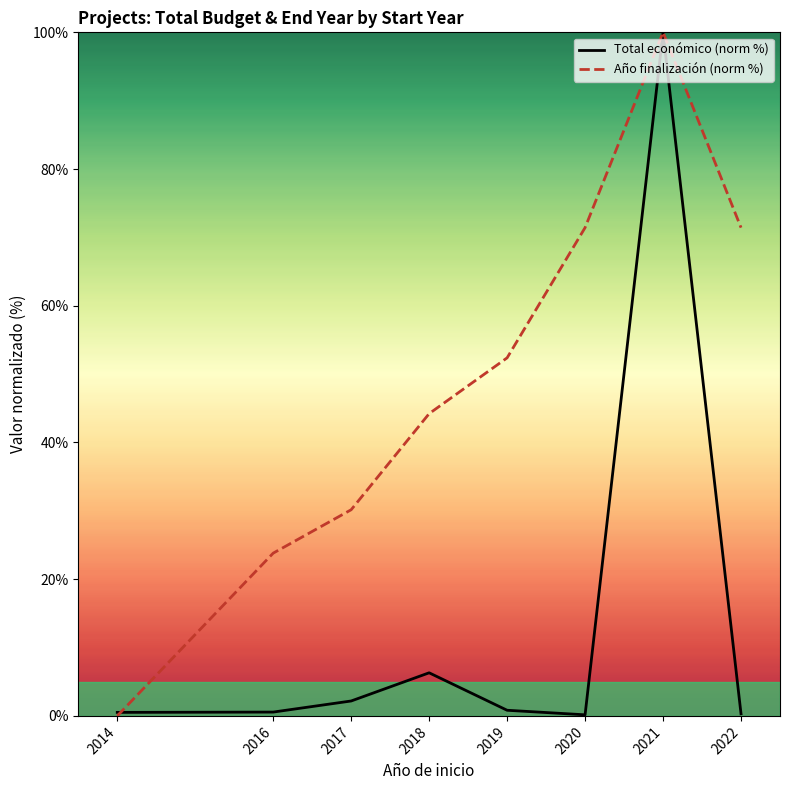

What is the total value across all series at 2016?

24.4